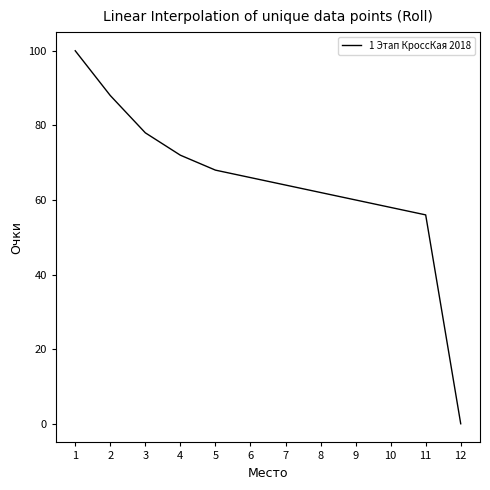

At which label does the data first exceed 66?

1